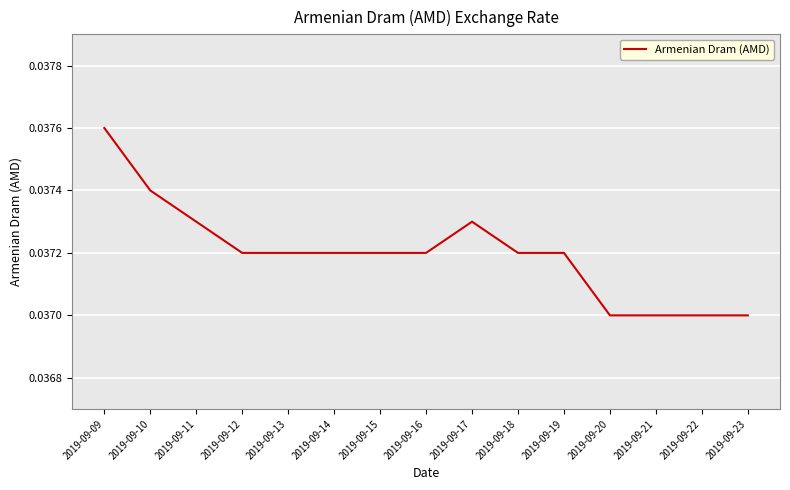

Which has a higher value, 2019-09-16 or 2019-09-23?

2019-09-16